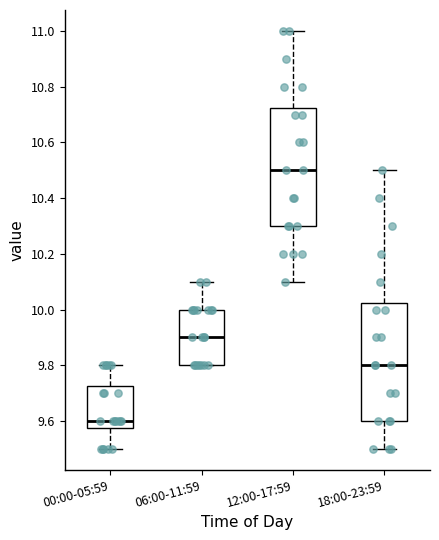

Where is the upper edge of the box for 12:00-17:59 on the y-axis? The values are not printed on the chart, so give them approximately, as read against the axis.

10.72